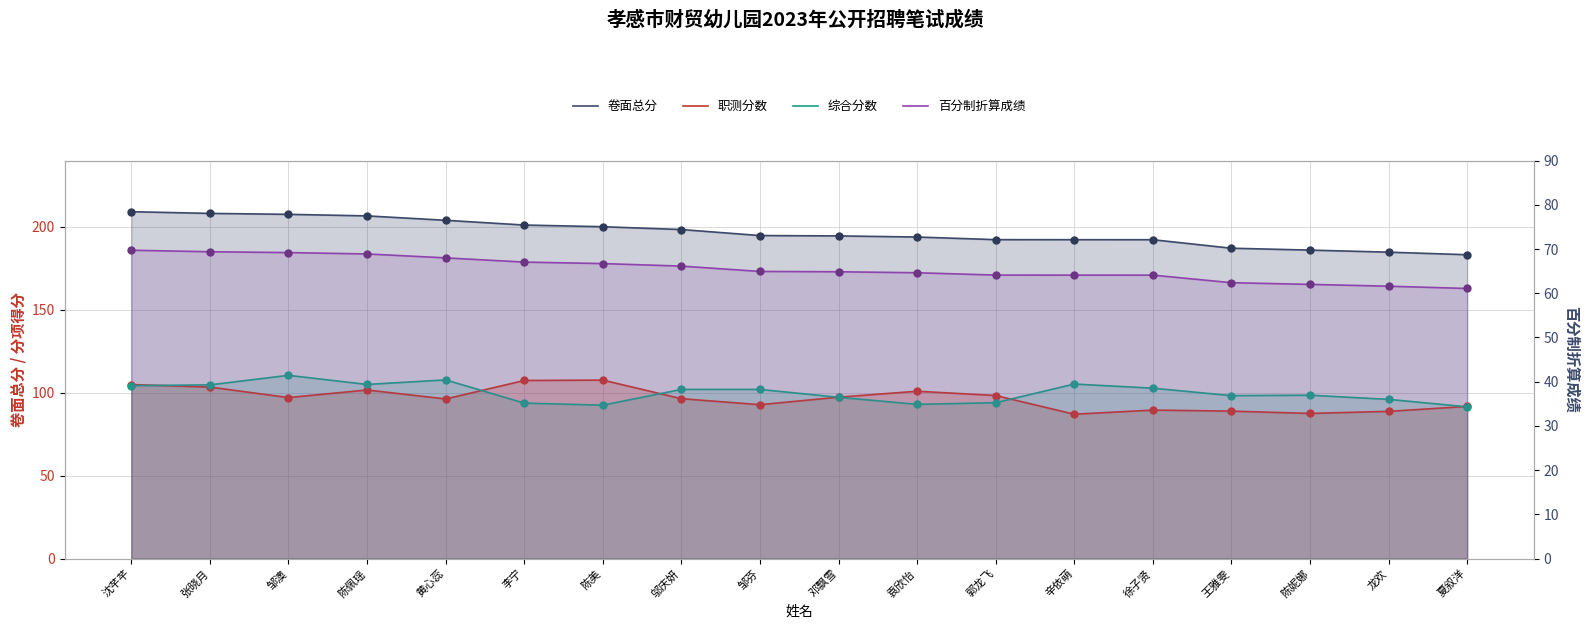

Is the value of 百分制折算成绩 at 王雅雯 greater than the value of 卷面总分 at 袁欣怡?

No